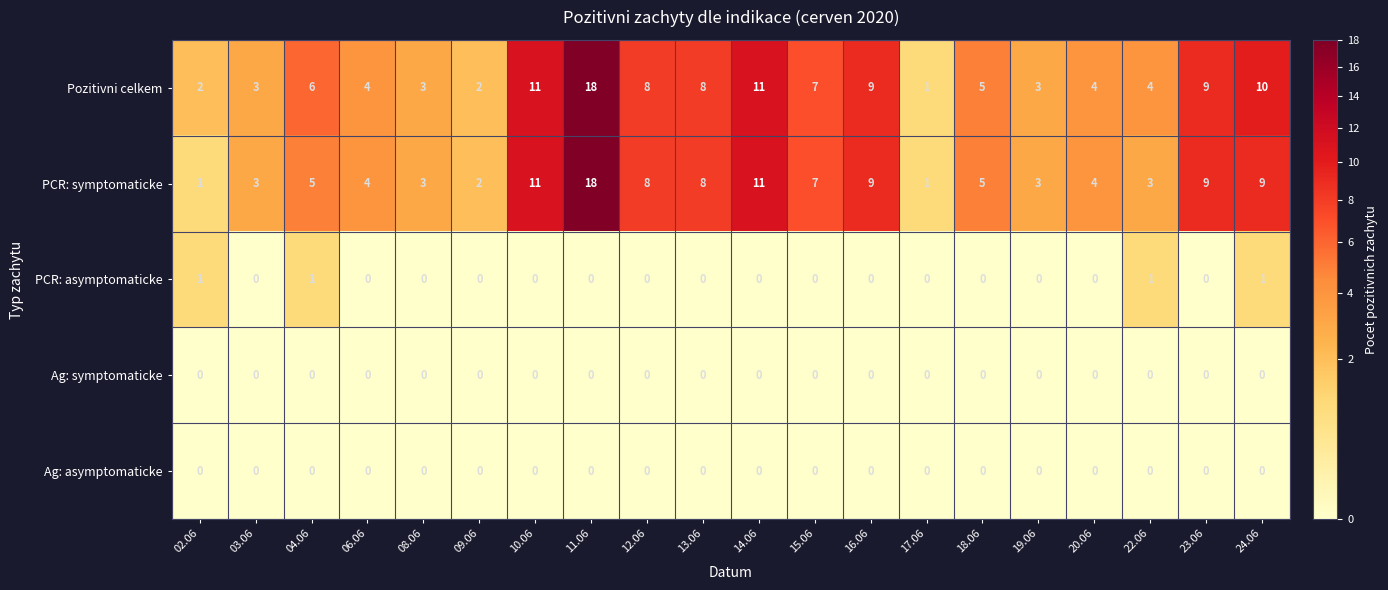

How many PCR: asymptomaticke values are between 0 and 1?

20